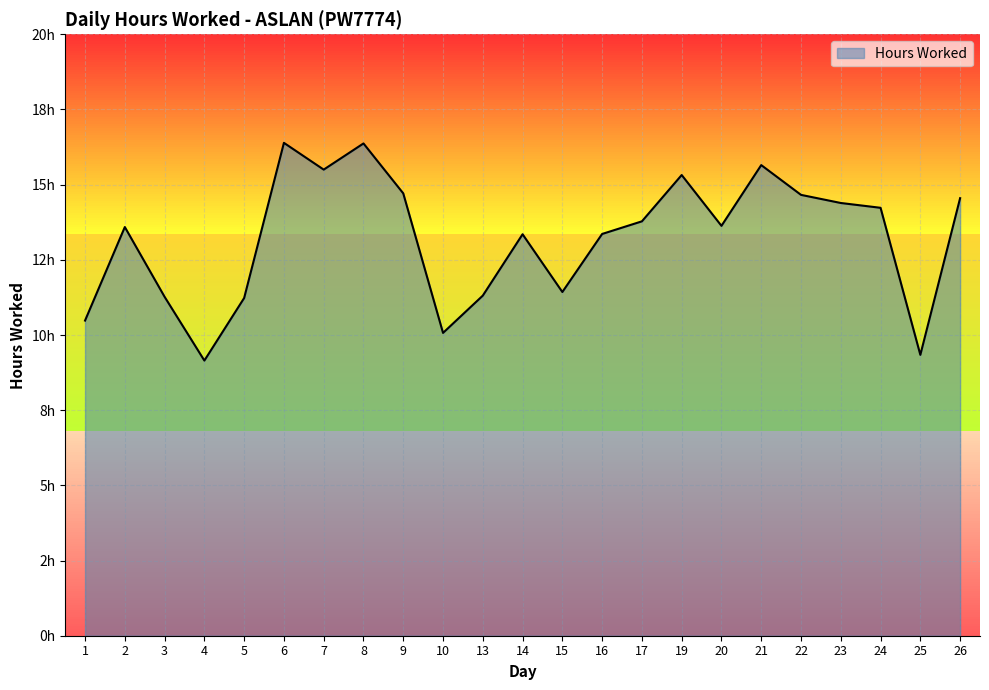

Rank the categories by value from highest to lowest.

6, 8, 21, 7, 19, 9, 22, 26, 23, 24, 17, 20, 2, 16, 14, 15, 13, 3, 5, 1, 10, 25, 4